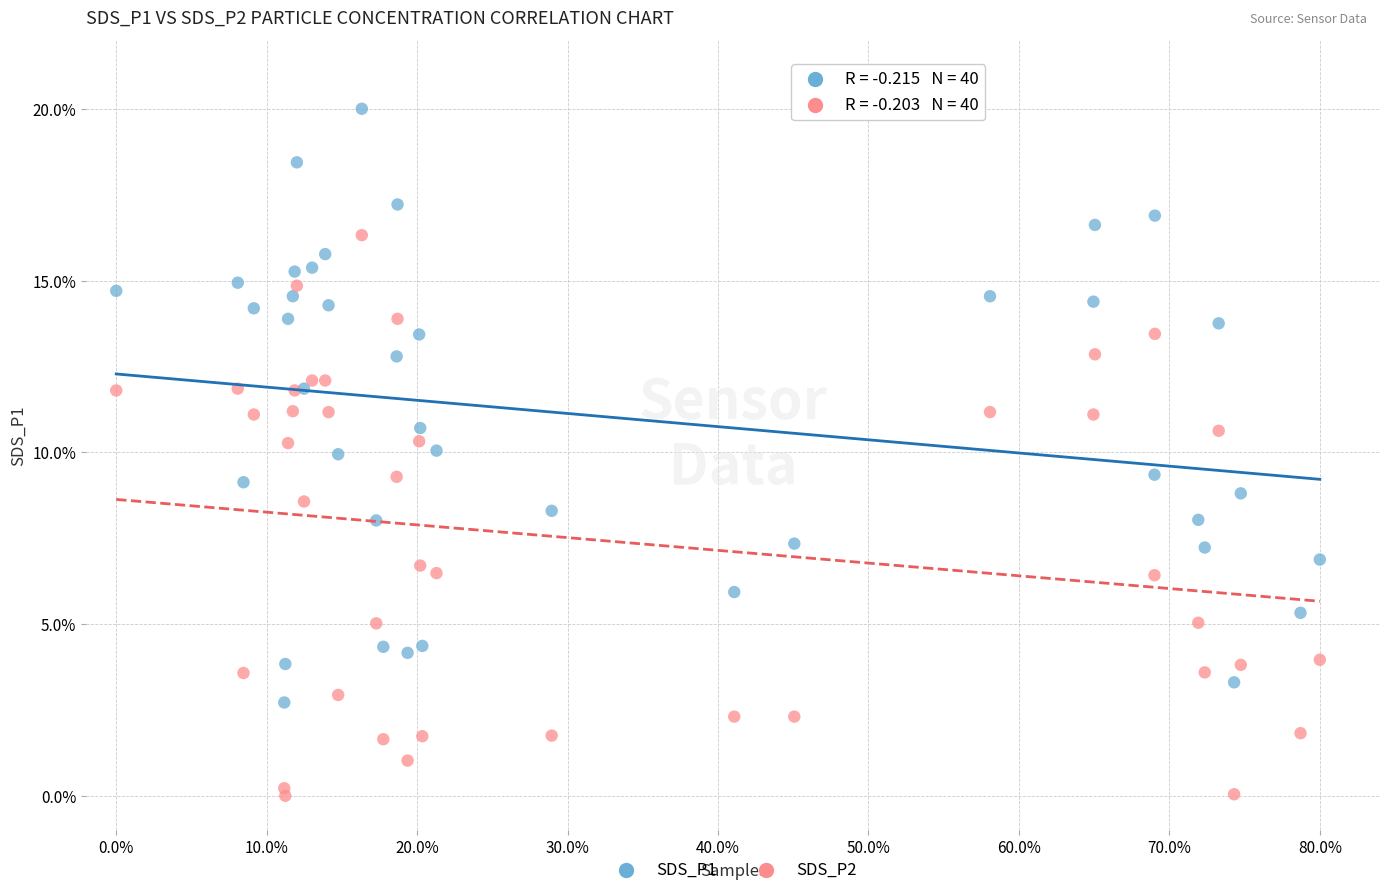

Which series has the widest spread of Y values?

SDS_P1